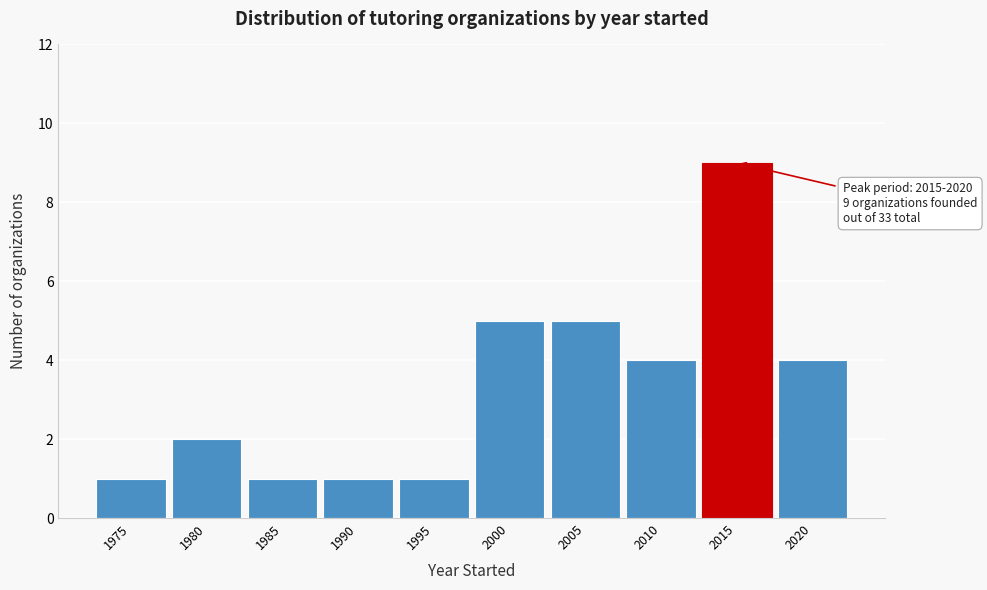

Reading right to left, transcribe all the data shown in this chart.

2020=4	2015=9	2010=4	2005=5	2000=5	1995=1	1990=1	1985=1	1980=2	1975=1